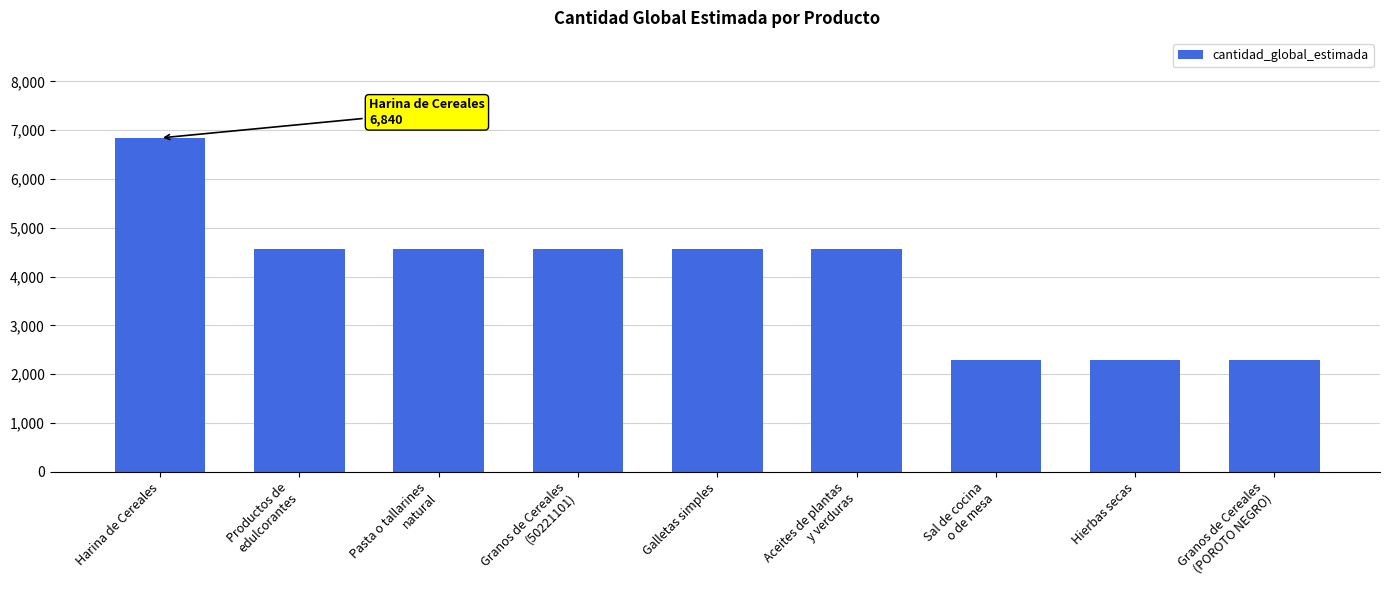

Is it true that the value at Galletas simples is 4560?

True